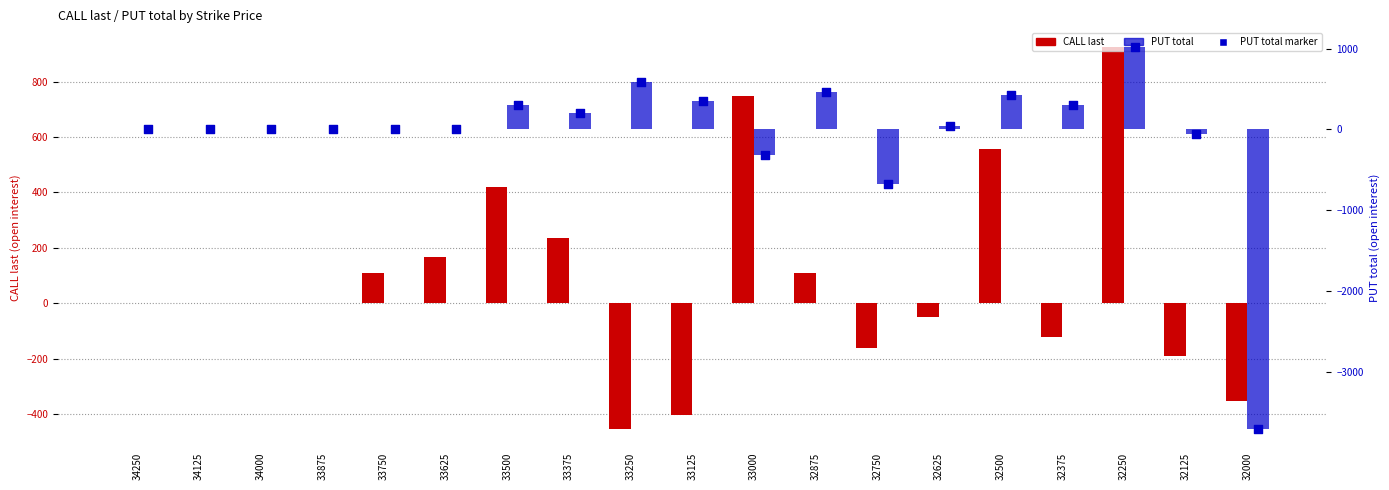

At how many categories does at least one series exceed -3256?

19